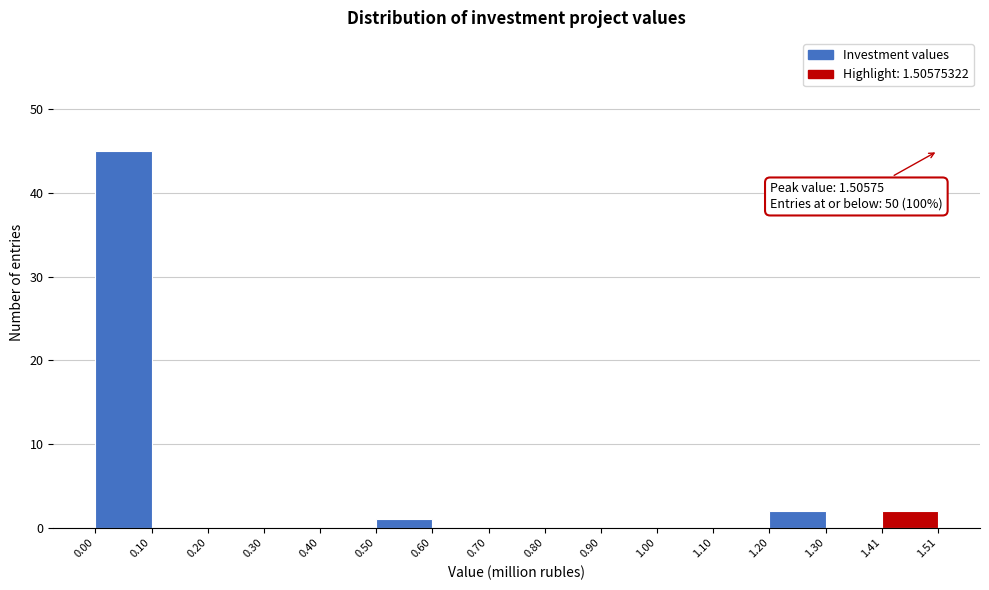

Over which range of the x-axis is the bar tallest?

0.00 to 0.10